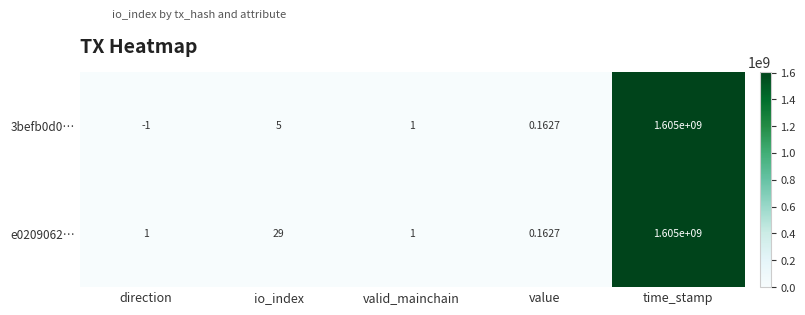

Is the value of e0209062… at io_index greater than the value of 3befb0d0… at value?

Yes